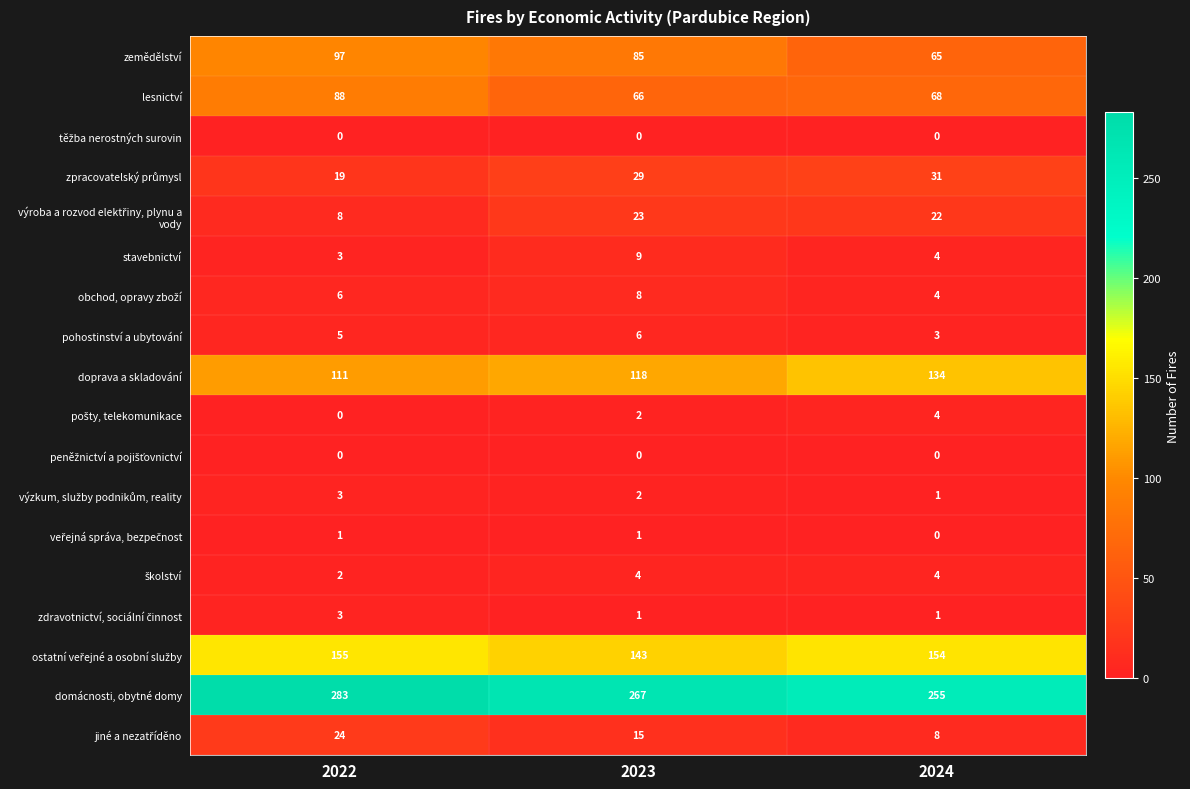

The stavebnictví series shows 3 at 2022. True or false?

True